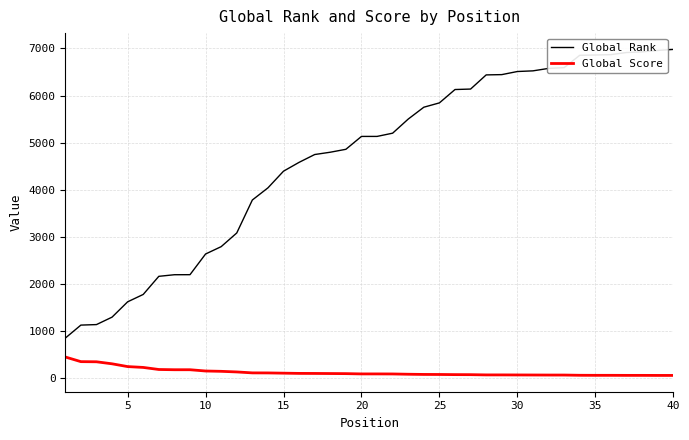

Which series has the widest spread of values?

Global Rank